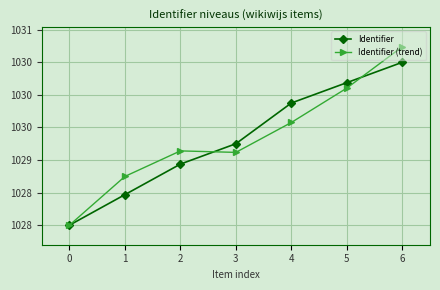

Is the value of Identifier at 5 greater than the value of Identifier (trend) at 2?

Yes